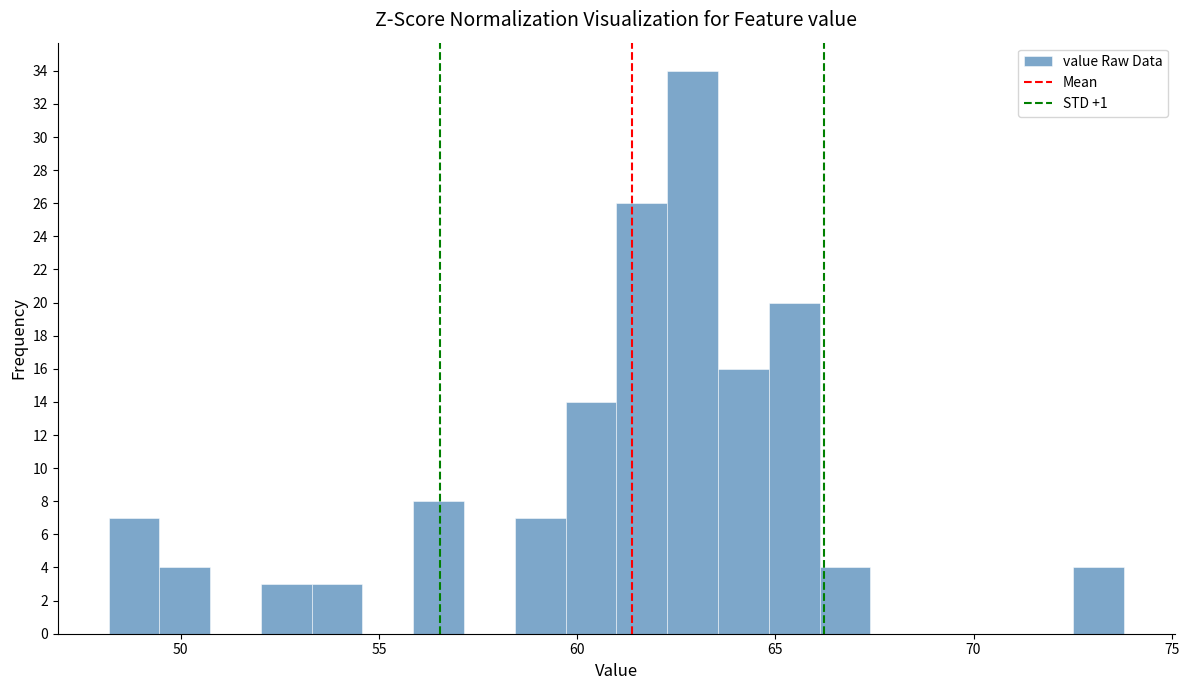

Read against the x-axis, roughly where is the centre of the tallest bar?

63.0